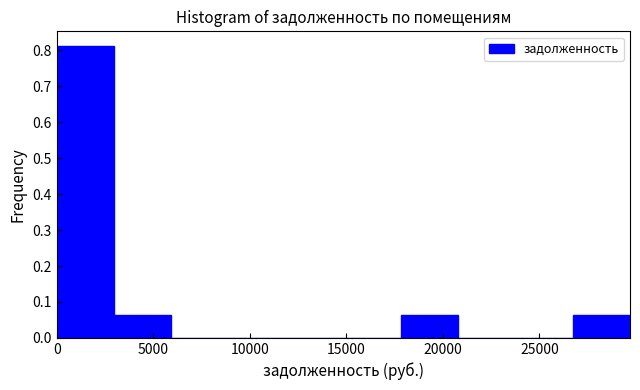

Reading left to right, list every bar in this chart as the range it spans on the x-axis followed by its height. Neither the bar edges nor the heights are printed on the chart, so give them approximately, as read against the axes.

0 to 3000: 0.81
3000 to 6000: 0.06
6000 to 9000: 0
9000 to 12000: 0
12000 to 15000: 0
15000 to 18000: 0
18000 to 21000: 0.06
21000 to 24000: 0
24000 to 26500: 0
26500 to 29500: 0.06